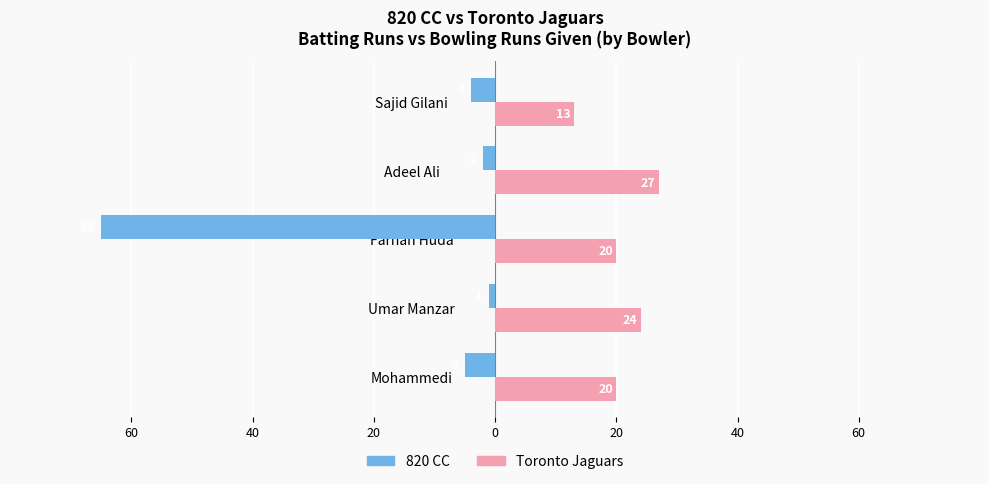

What are all the series names shown in the legend?

820 CC, Toronto Jaguars